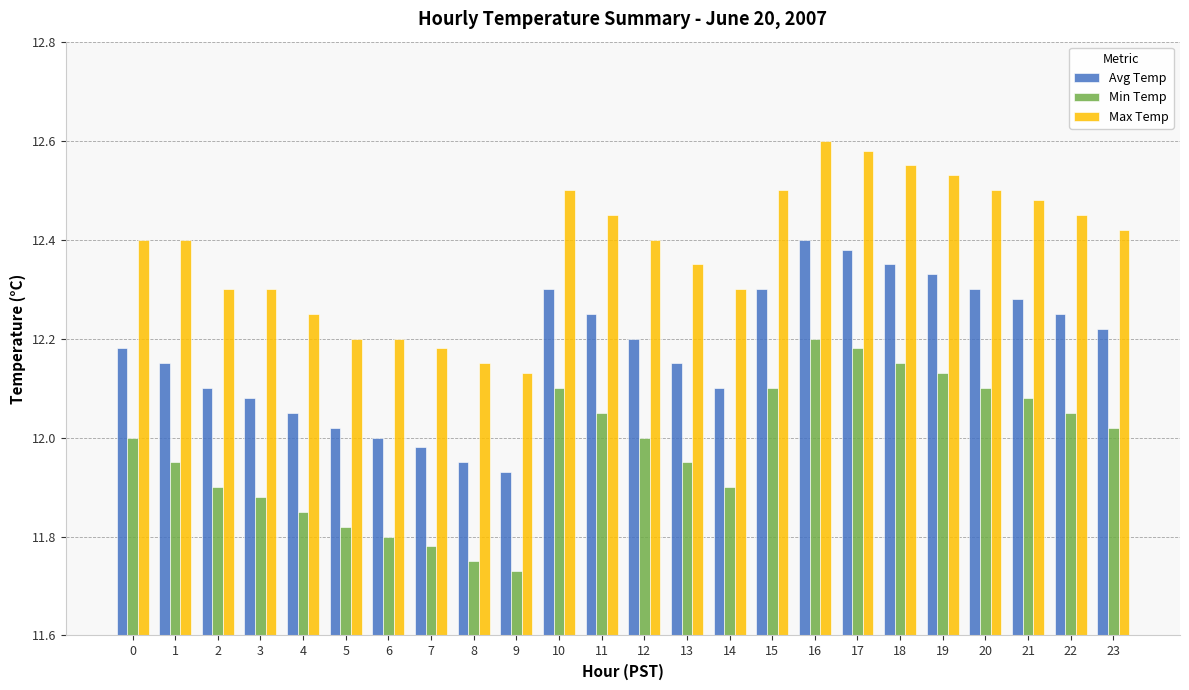

What is the spread (max minus min) of values at 22?

0.4